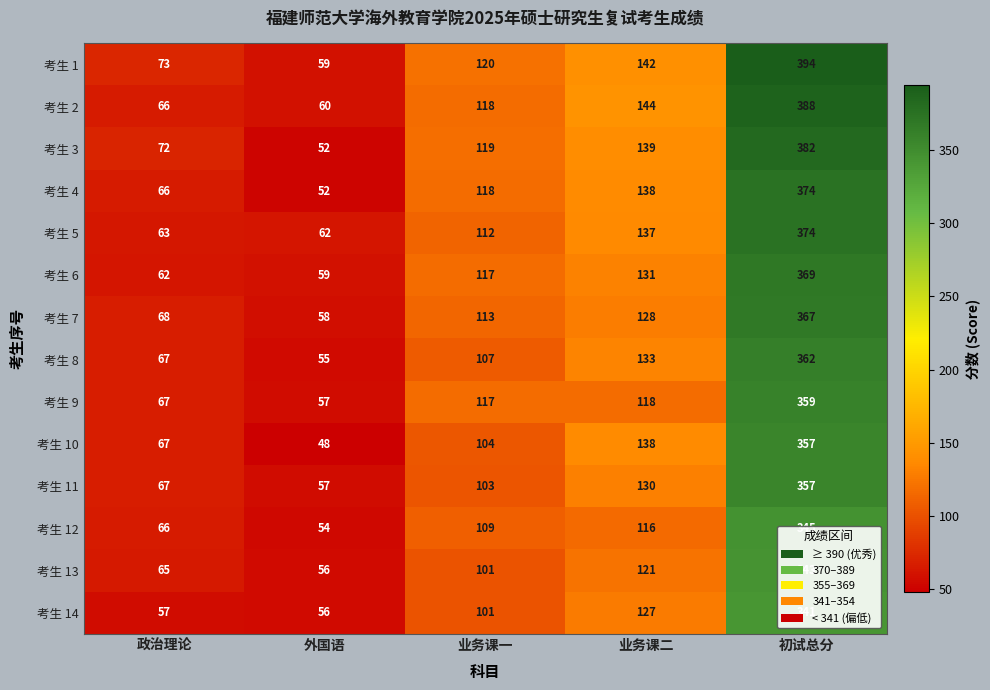

What is the difference between the 考生 14 values at 业务课二 and 政治理论?

70